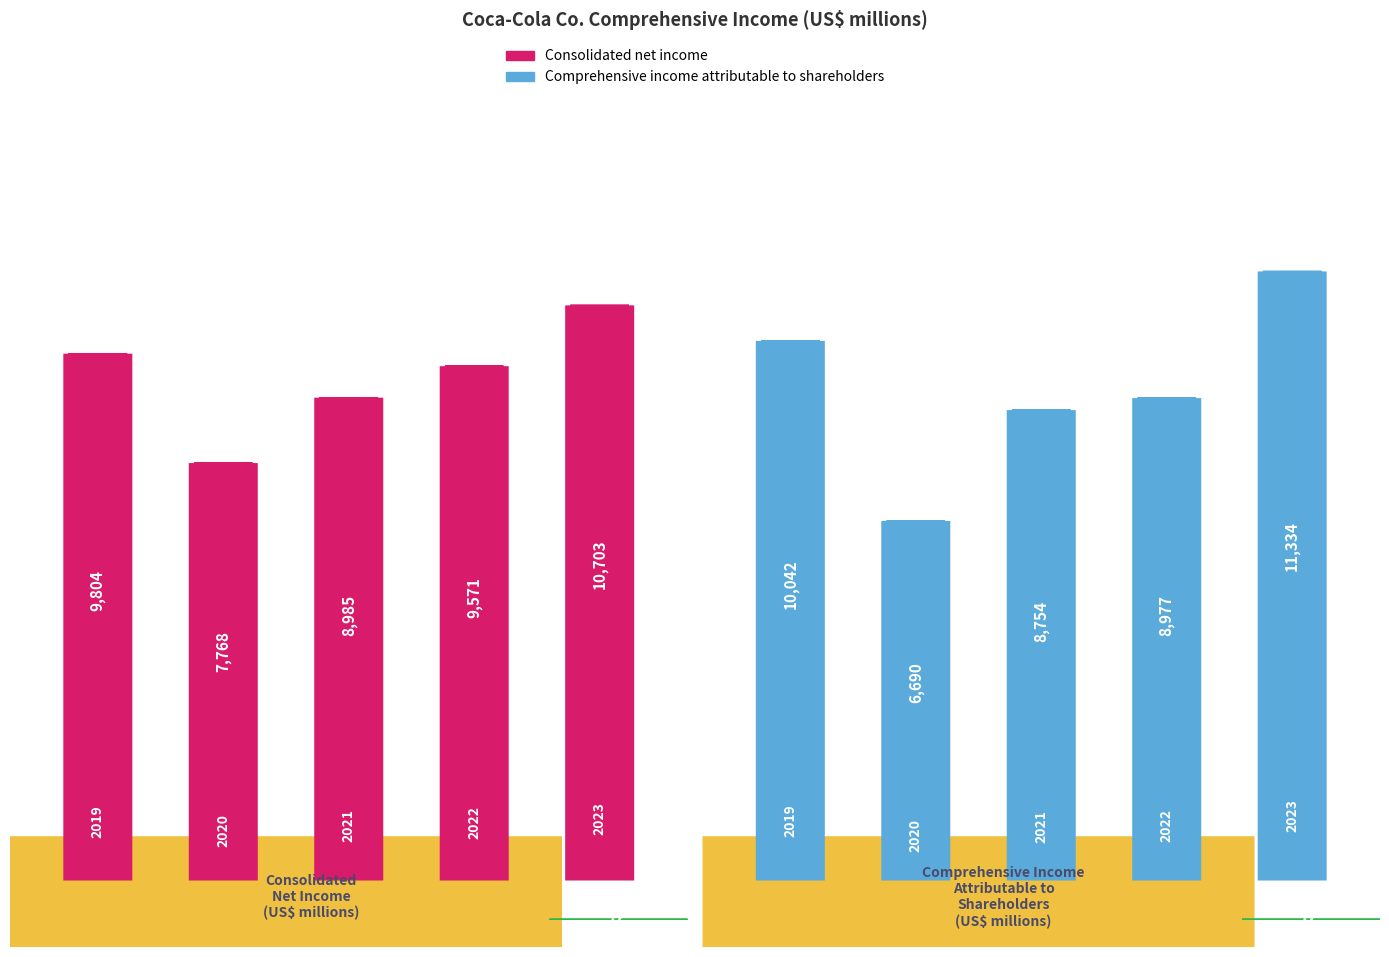

What is the greatest value displayed?

11334